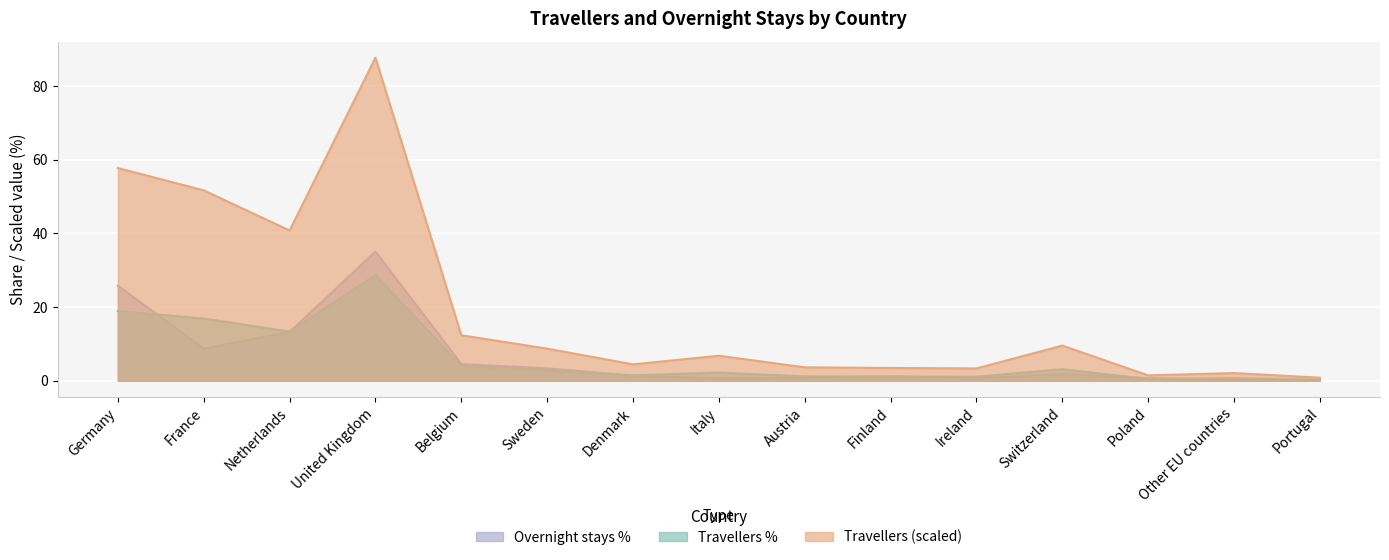

Is the value of Travellers % at Denmark greater than the value of Travellers (thousands) at Other EU countries?

No